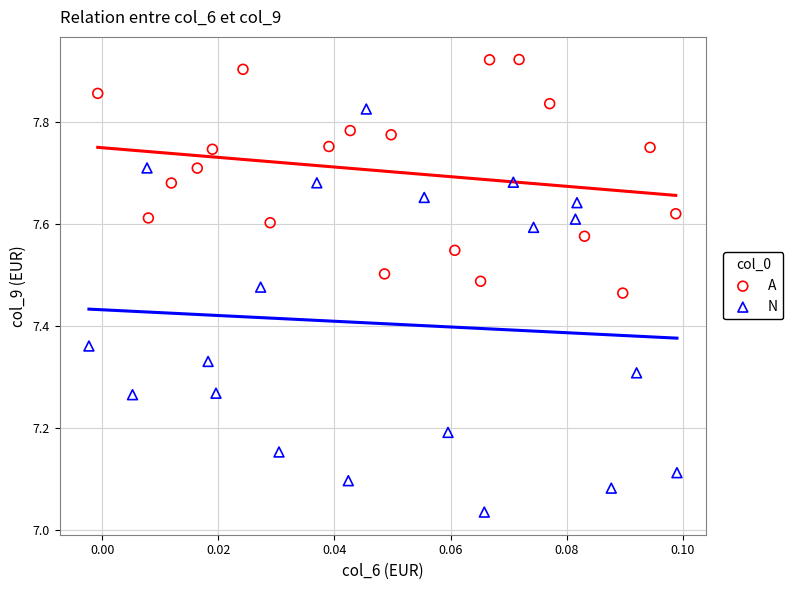

Which series contains the lowest Y value?

N